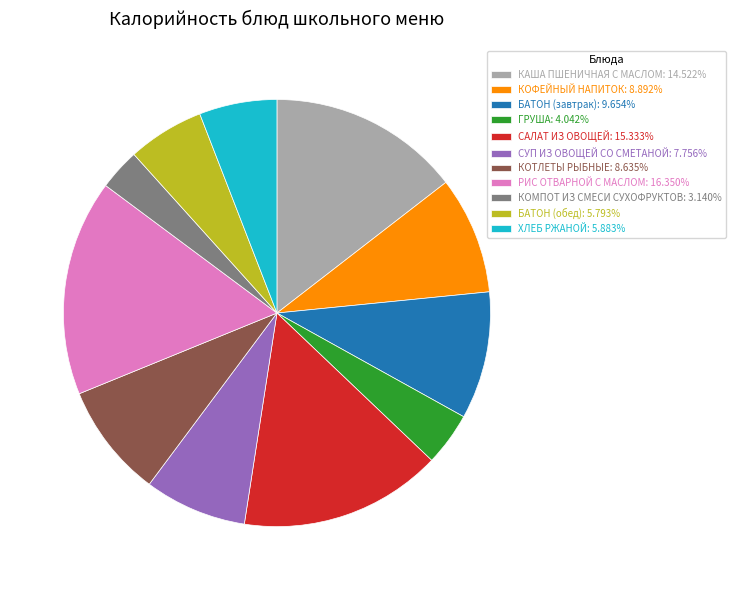

Approximately how many times larger is the value at КОТЛЕТЫ РЫБНЫЕ: 8.635% compared to ГРУША: 4.042%?

2.1